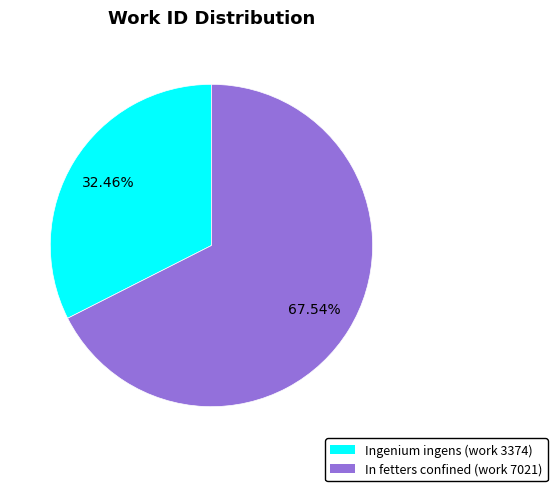

Which has a higher value, Ingenium ingens (work 3374) or In fetters confined (work 7021)?

In fetters confined (work 7021)